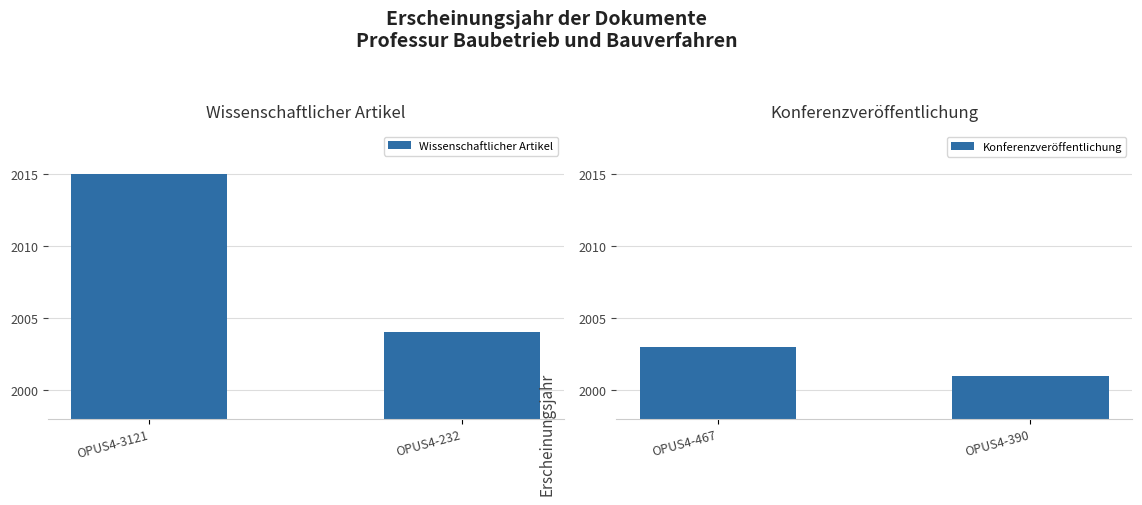

At which label does Wissenschaftlicher Artikel reach its peak?

OPUS4-3121